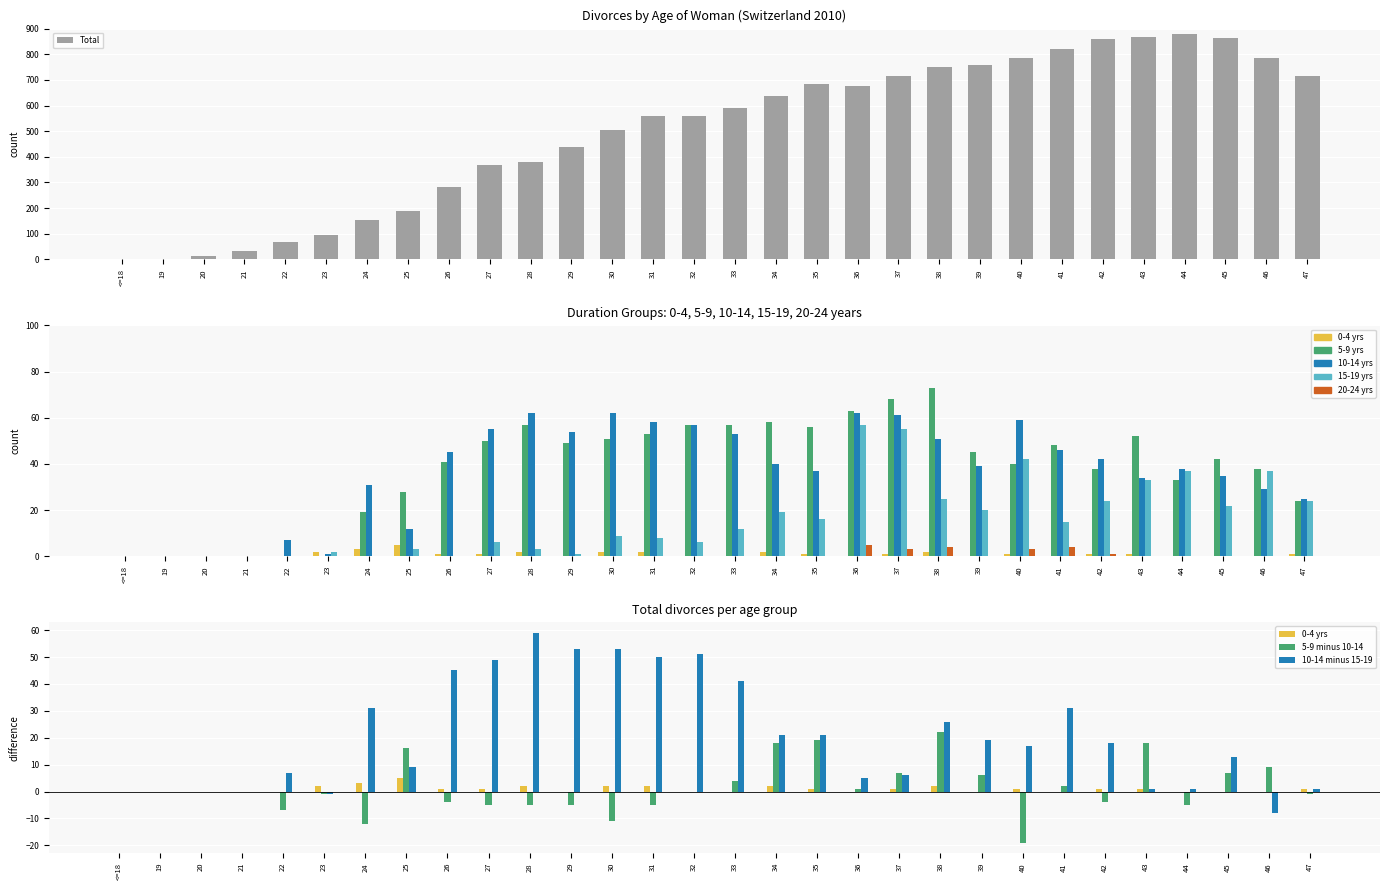

True or false: Total has a value of 714 at 37.

True